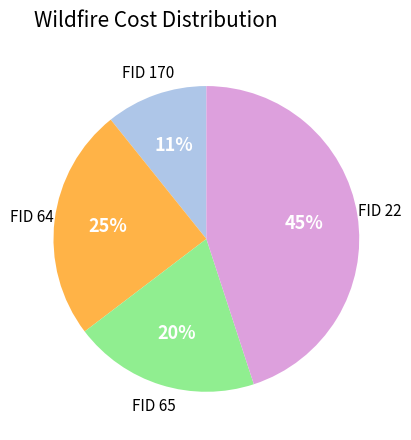

What is the smallest slice in the pie chart?

FID 170